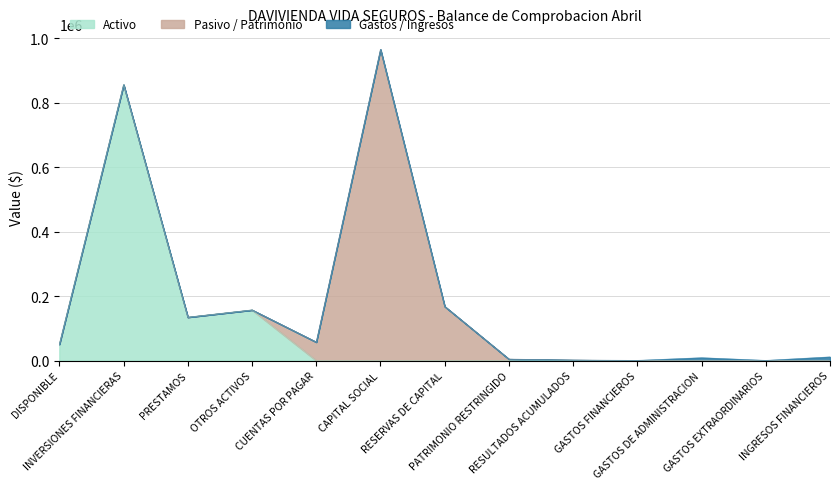

Reading left to right, what are all the values shown in this chart?

Activo: 50619.5	855653.1	134500.0	156975.9	0.0	0.0	0.0	0.0	0.0	0.0	0.0	0.0	0.0
Pasivo / Patrimonio: 0.0	0.0	0.0	0.0	57316.7	965000.0	167810.7	4436.2	1585.9	0.0	0.0	0.0	0.0
Gastos / Ingresos: 0.0	0.0	0.0	0.0	0.0	0.0	0.0	0.0	0.0	474.2	8771.5	452.6	11297.2